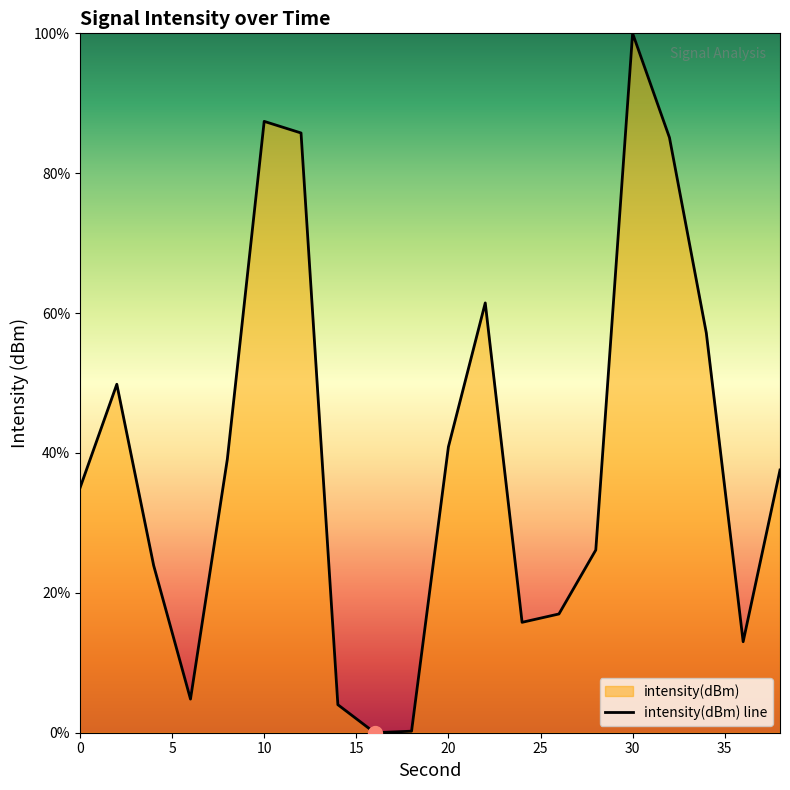

What is the average value?

39.2